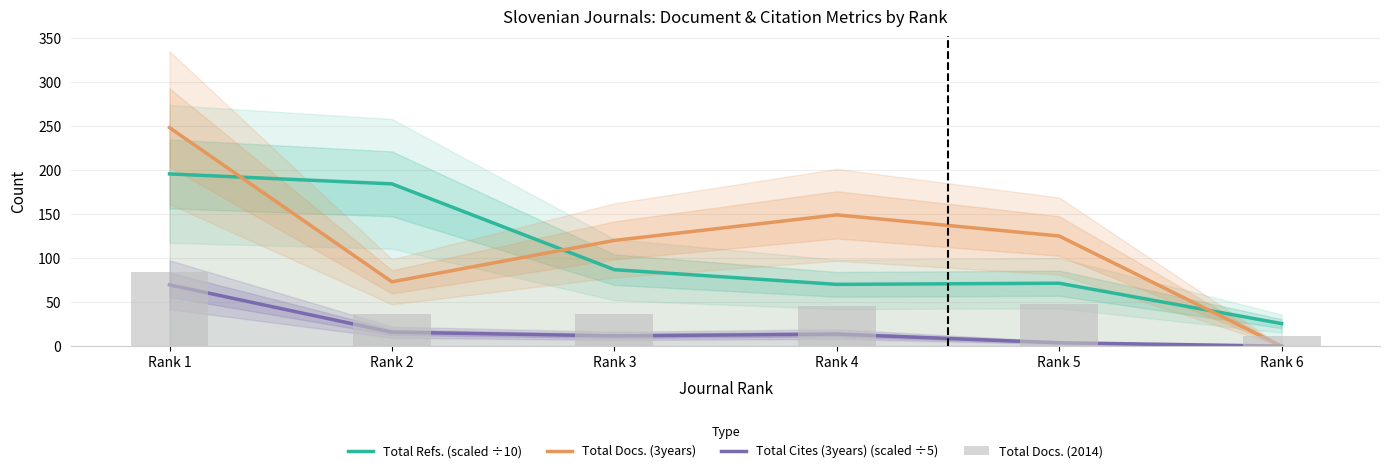

What is the spread (max minus min) of values at Rank 6?

25.6